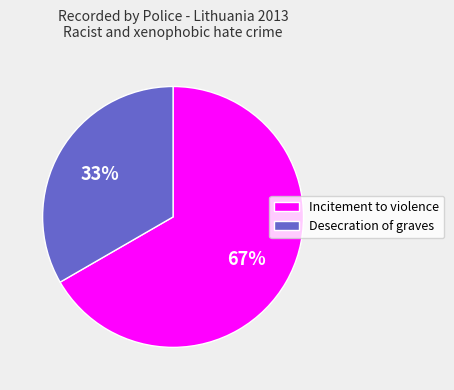

Rank the categories by value from lowest to highest.

Desecration of graves, Incitement to violence